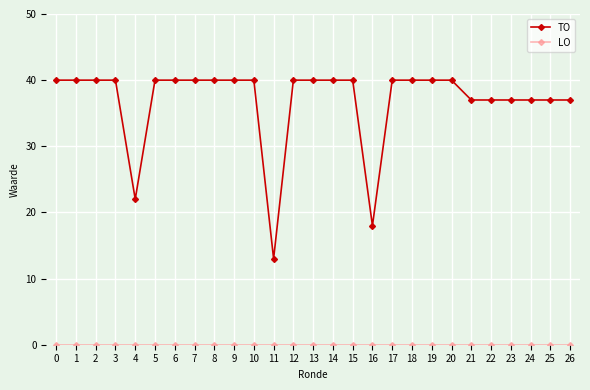

True or false: TO has a value of 40 at 5.

True